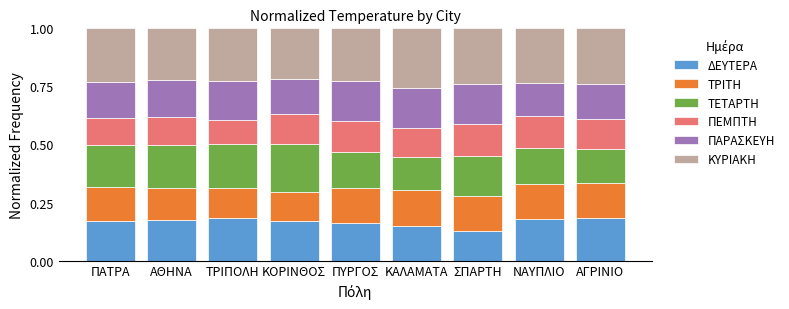

What is the total value across all series at ΤΡΙΠΟΛΗ?

1.0